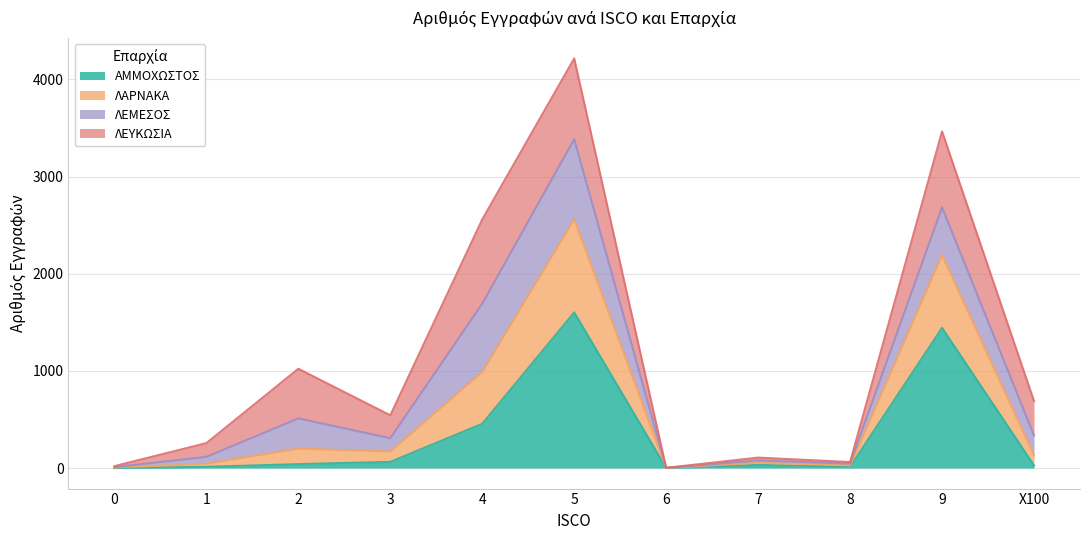

At which category does the chart reach its peak across all series?

5